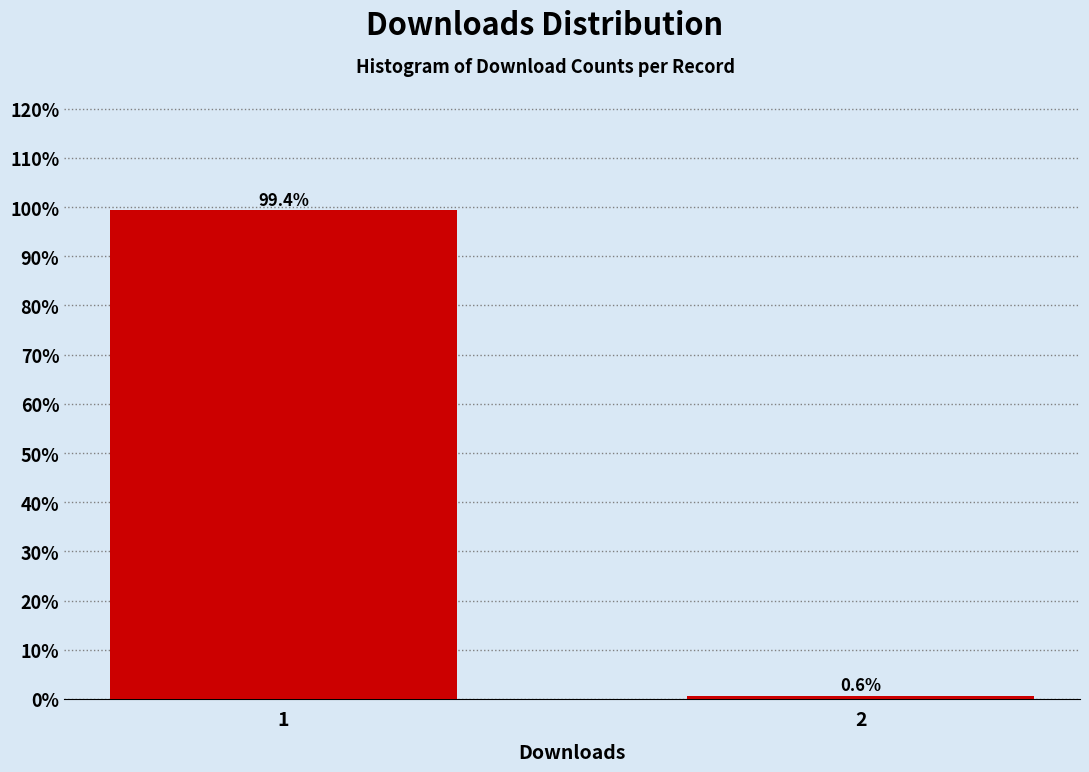

Reading left to right, list all the values displayed in this chart.

1=99.4	2=0.6